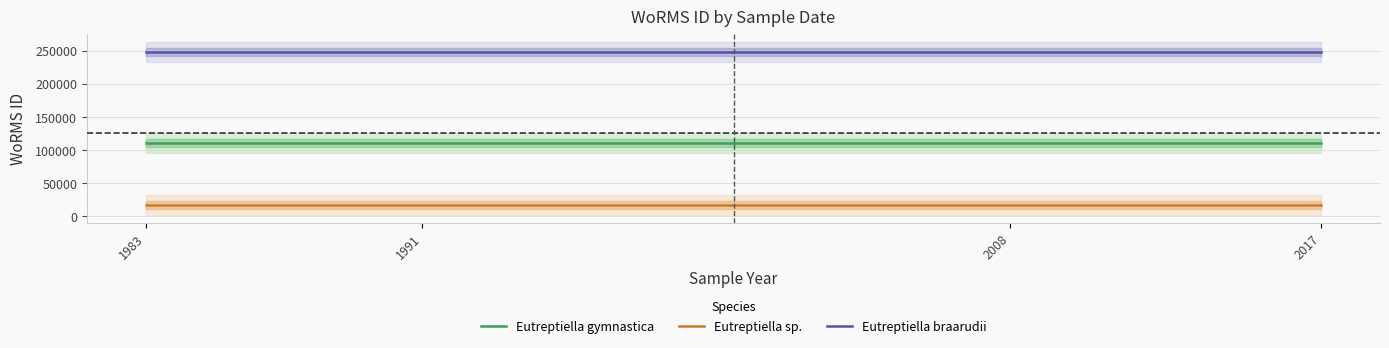

Between 2008 and 2017, which series saw the biggest shift?

Eutreptiella gymnastica